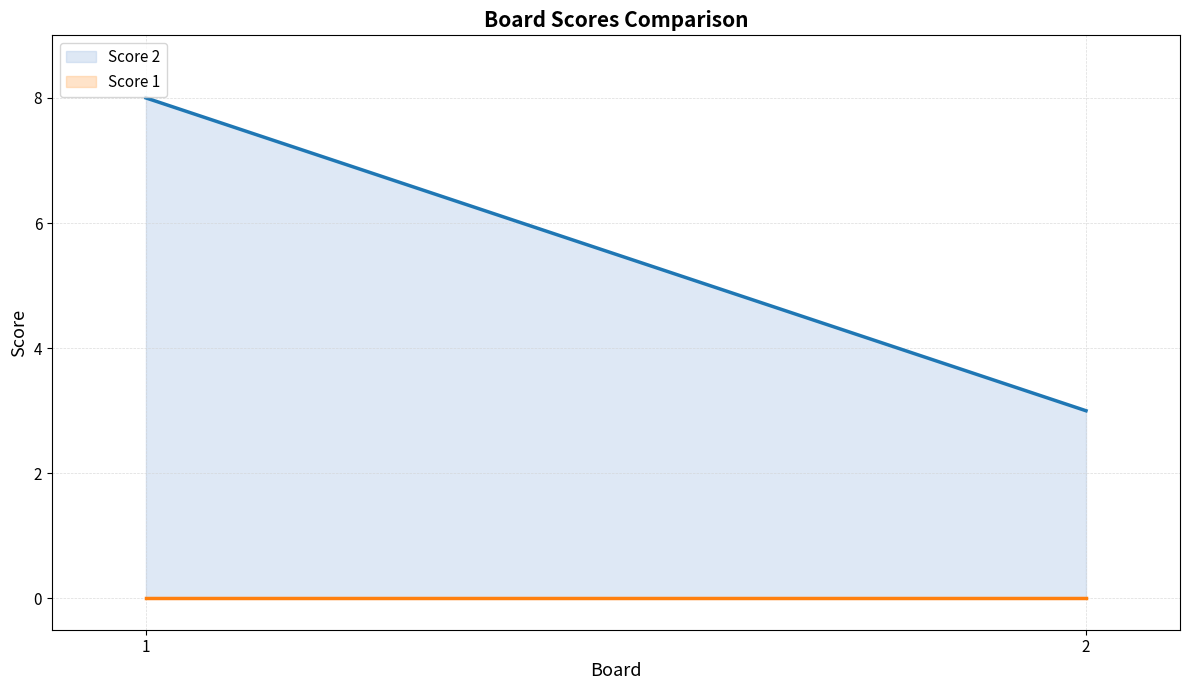

Which category has the highest value across all series?

1